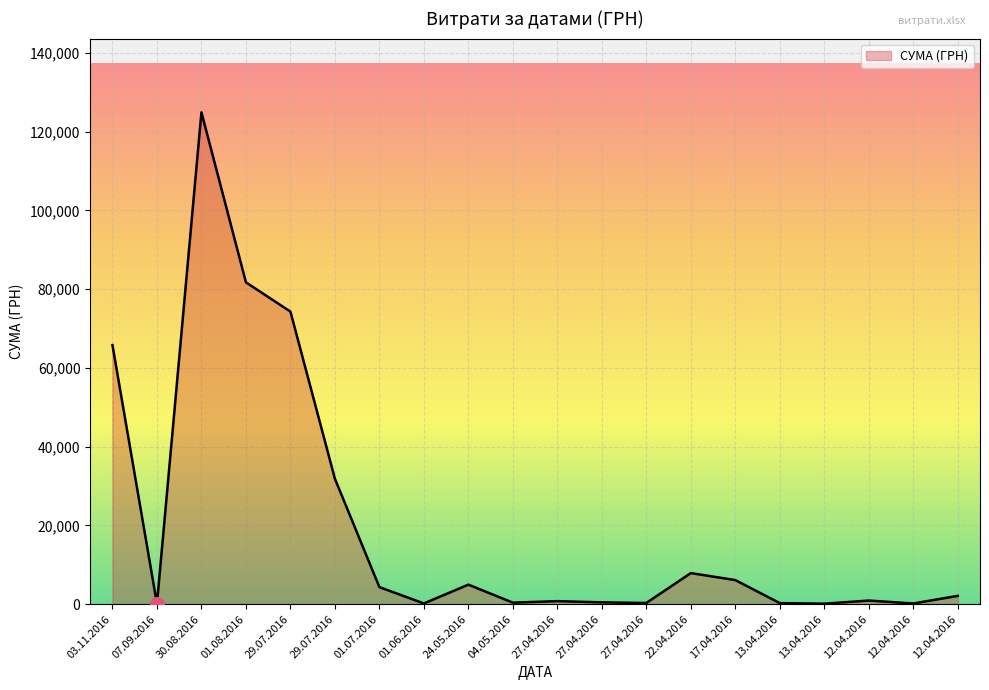

What is the difference between the maximum and minimum values?

124820.3